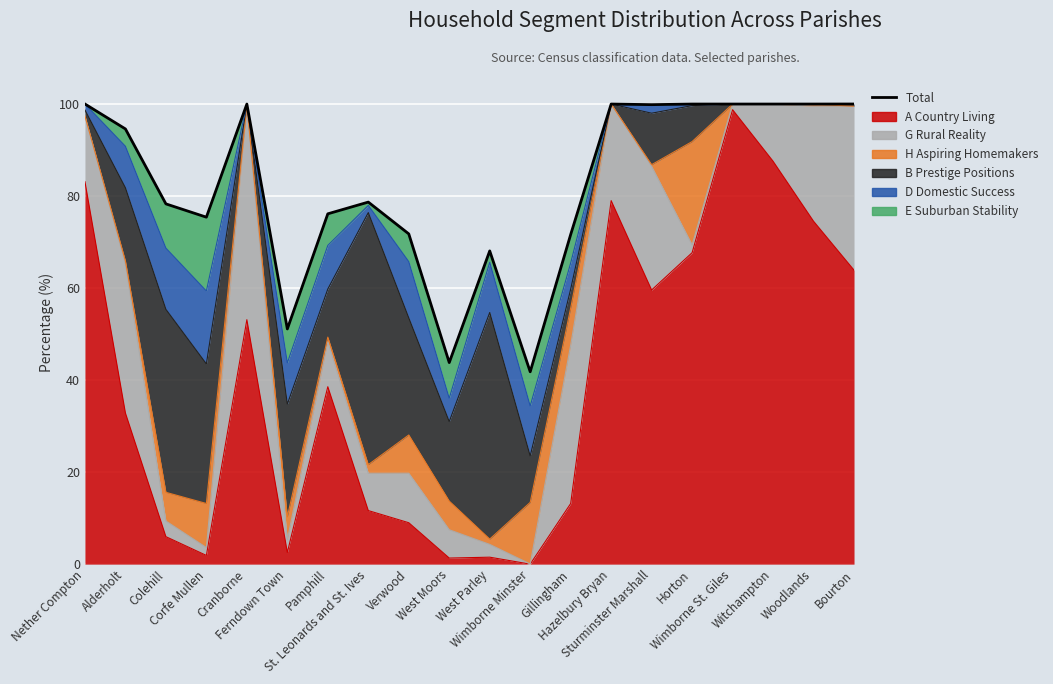

What is the greatest value displayed?

100.0